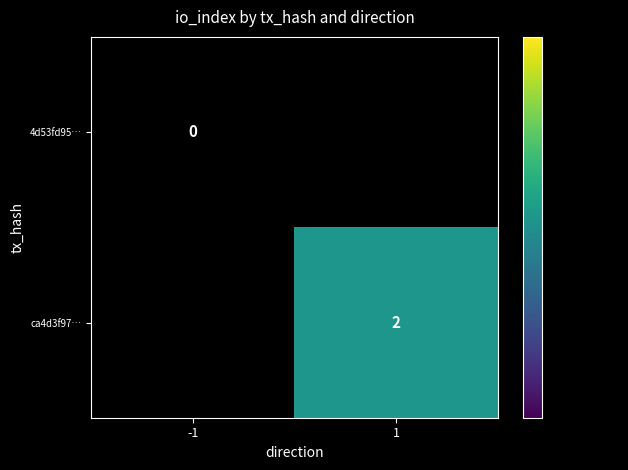

Is it true that ca4d3f97… equals 2 at 1?

True